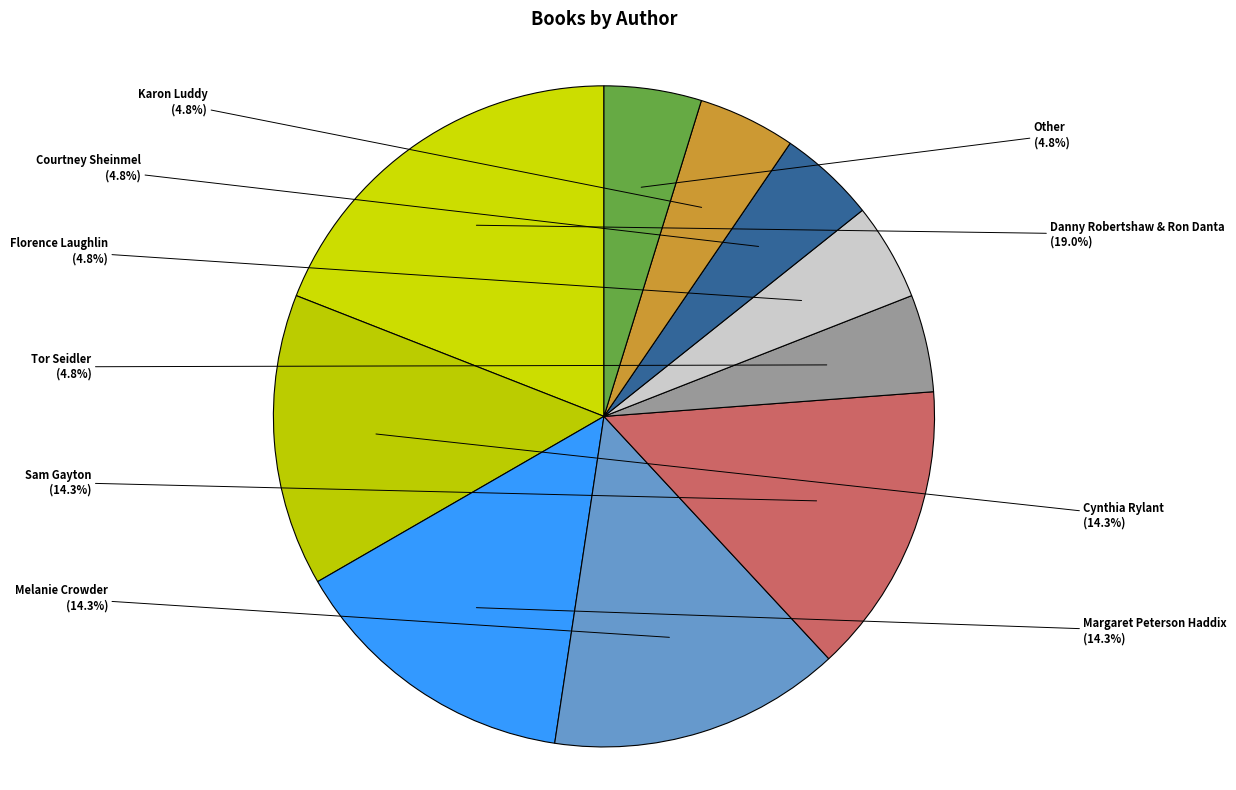

How many segments does this pie chart have?

10